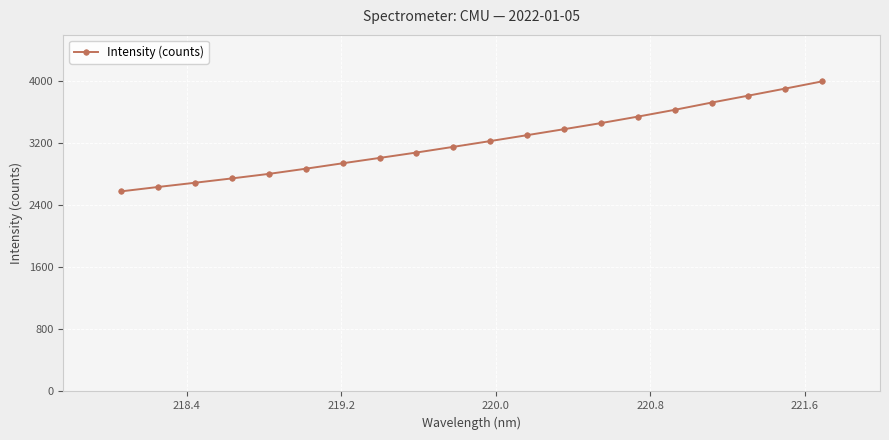

How many data points are less than 3221?

10